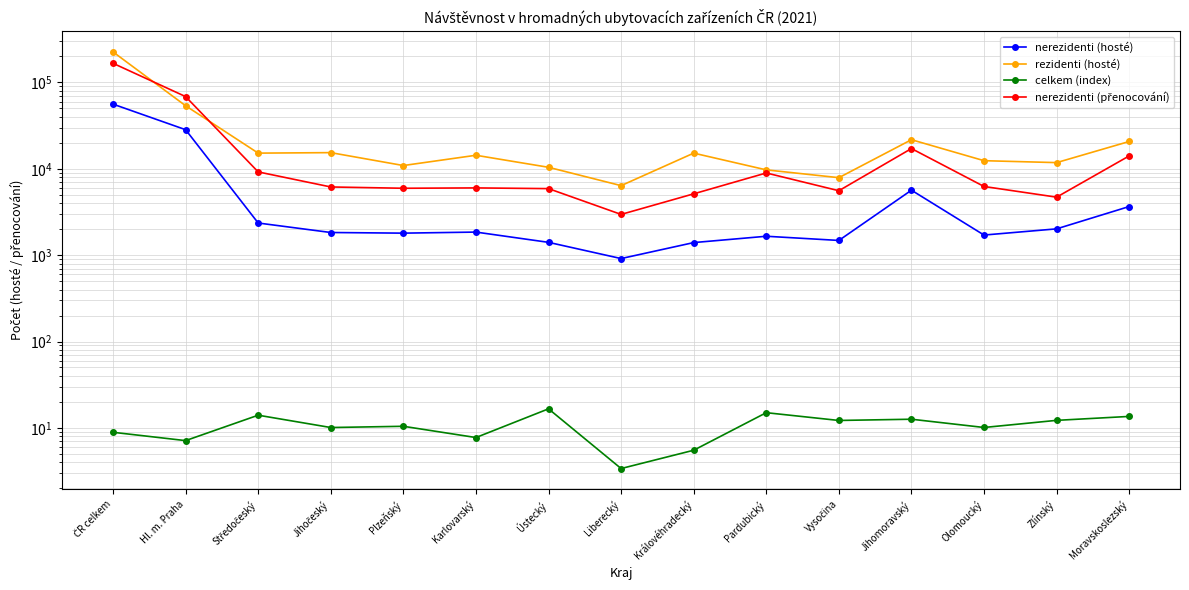

Where is the first local minimum for nerezidenti (hosté)?

Plzeňský